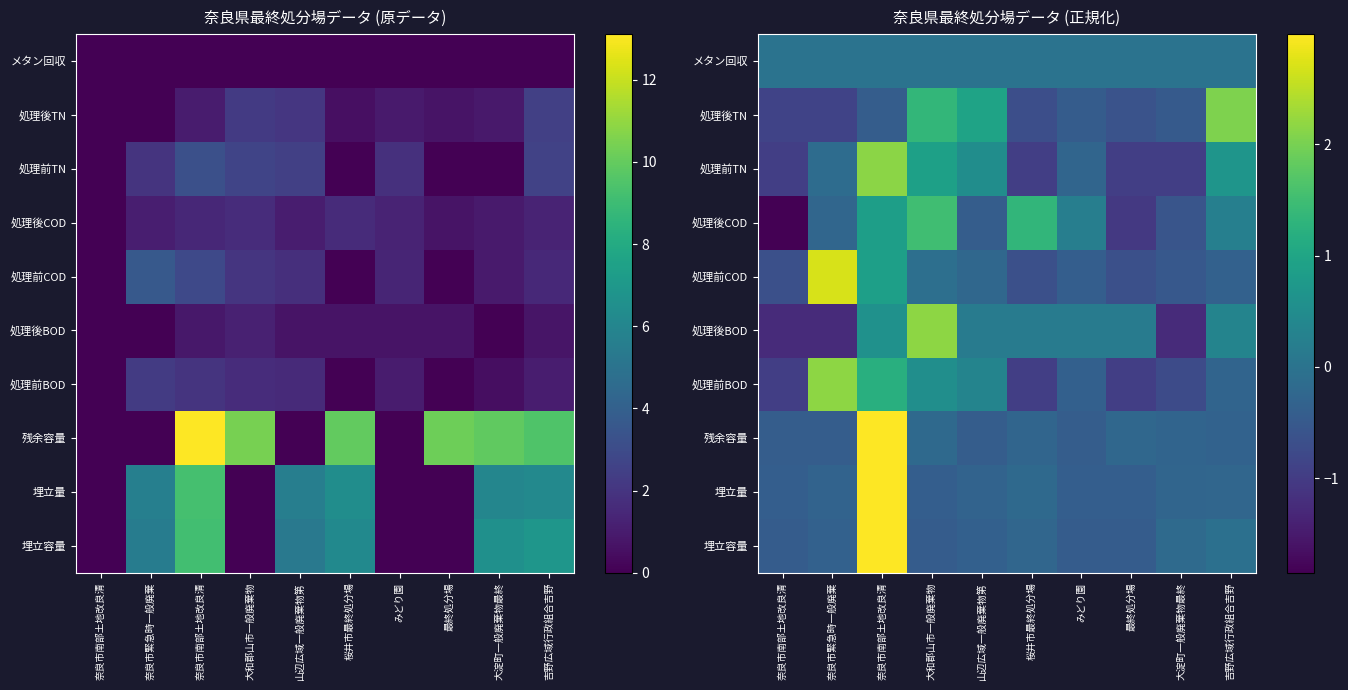

The value of 残余容量 at 吉野広域行政組合吉野 is -0.1. True or false?

False